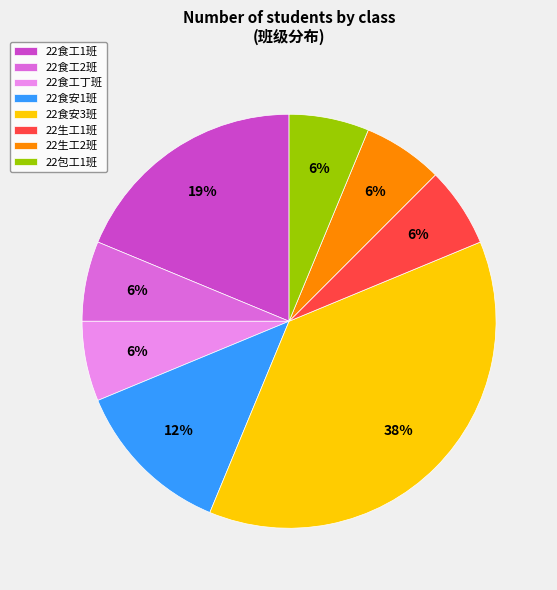

What percentage is the 22包工1班 slice, to the nearest percent?

6%